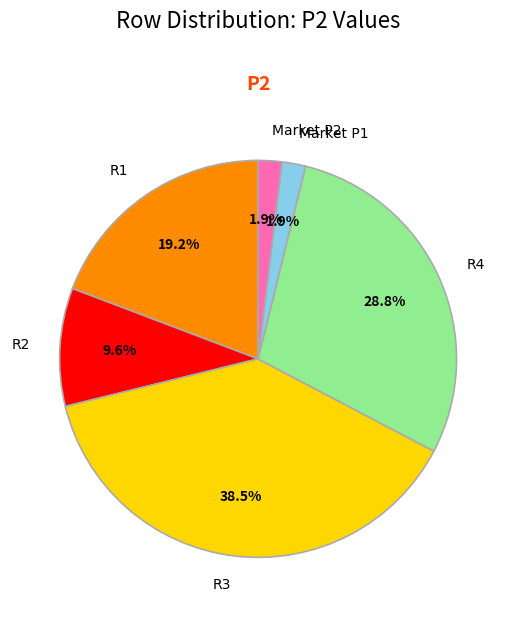

Between R3 and Market P2, which is larger?

R3